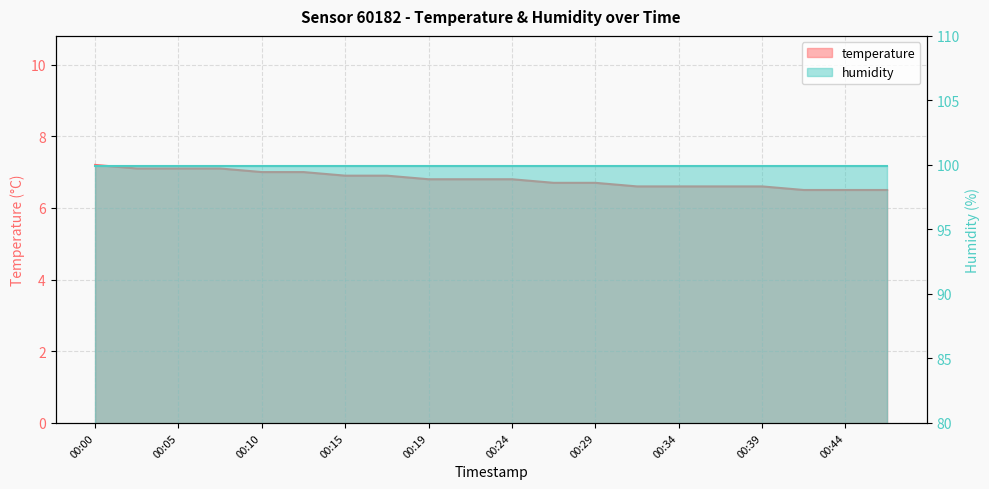

What is the value of the 3rd point from the left?

7.1